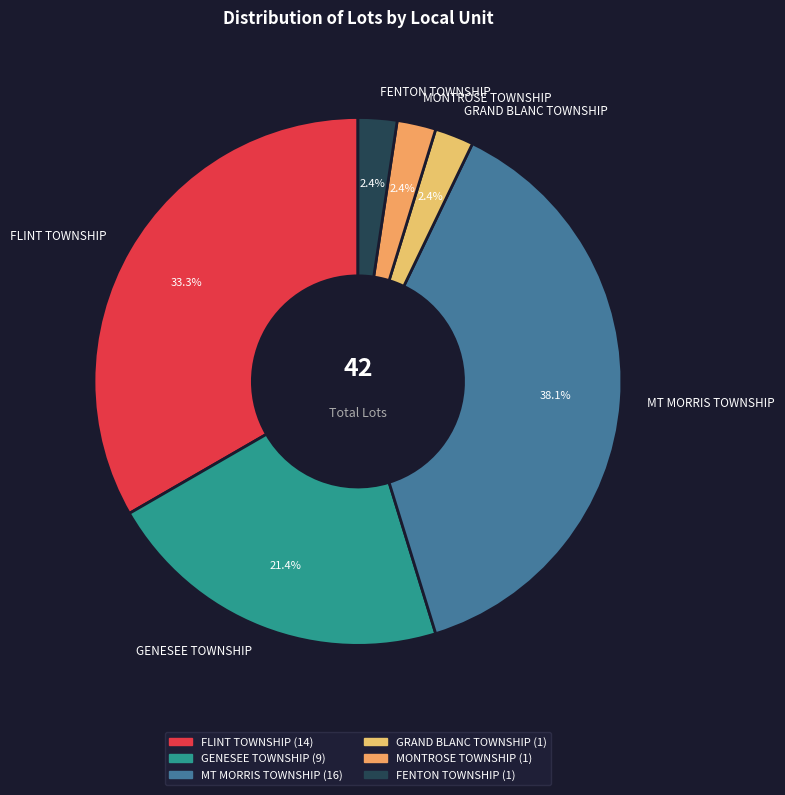

What is the largest slice in the pie chart?

MT MORRIS TOWNSHIP